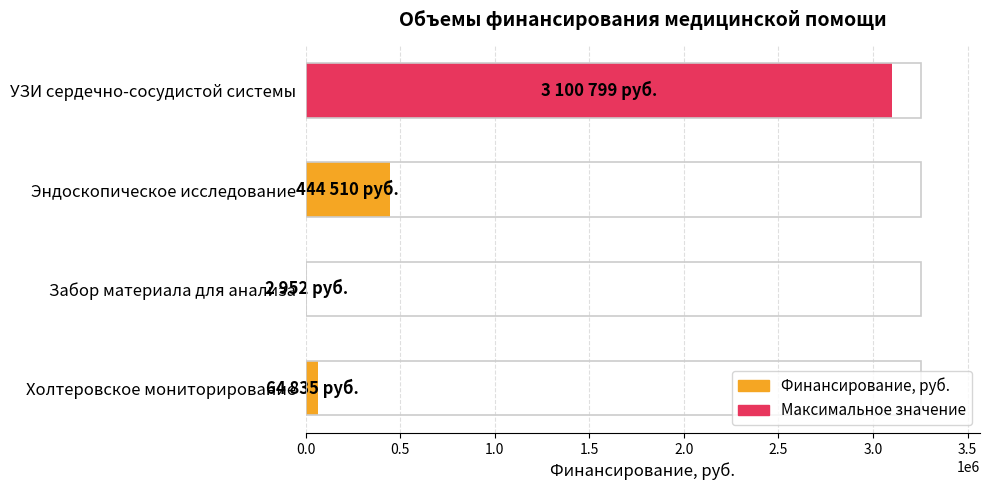

Which has a higher value, Холтеровское мониторирование or УЗИ сердечно-сосудистой системы?

УЗИ сердечно-сосудистой системы